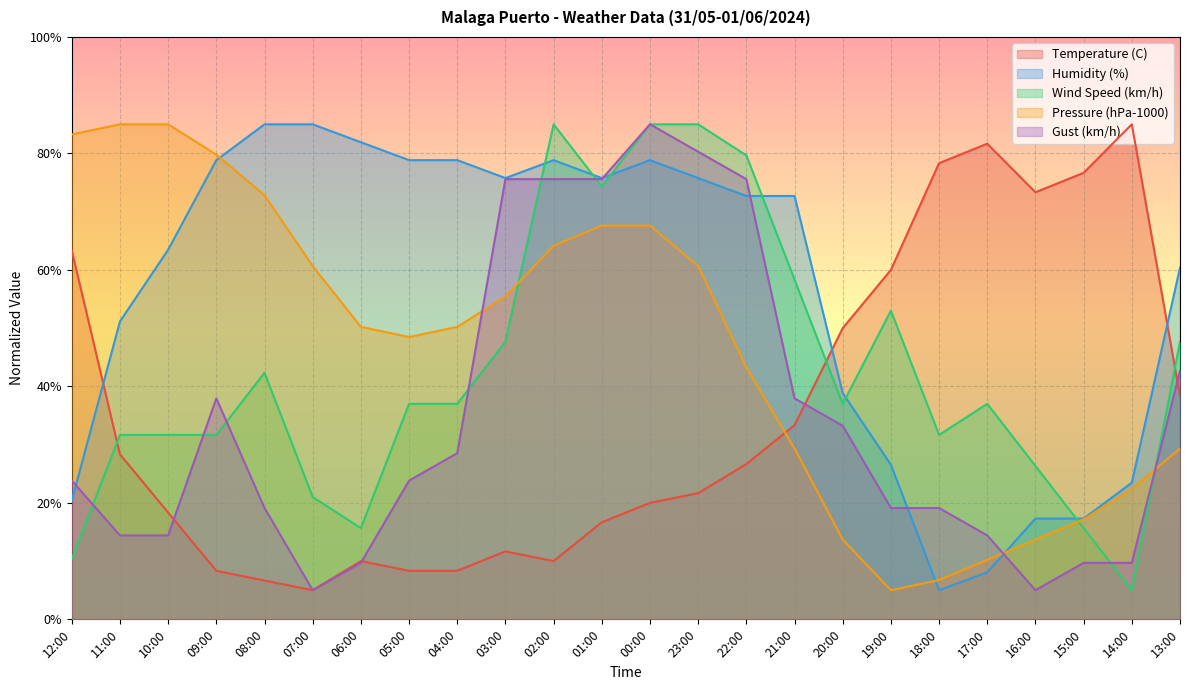

True or false: Wind Speed (km/h) has more than 0 interior local peaks.

True